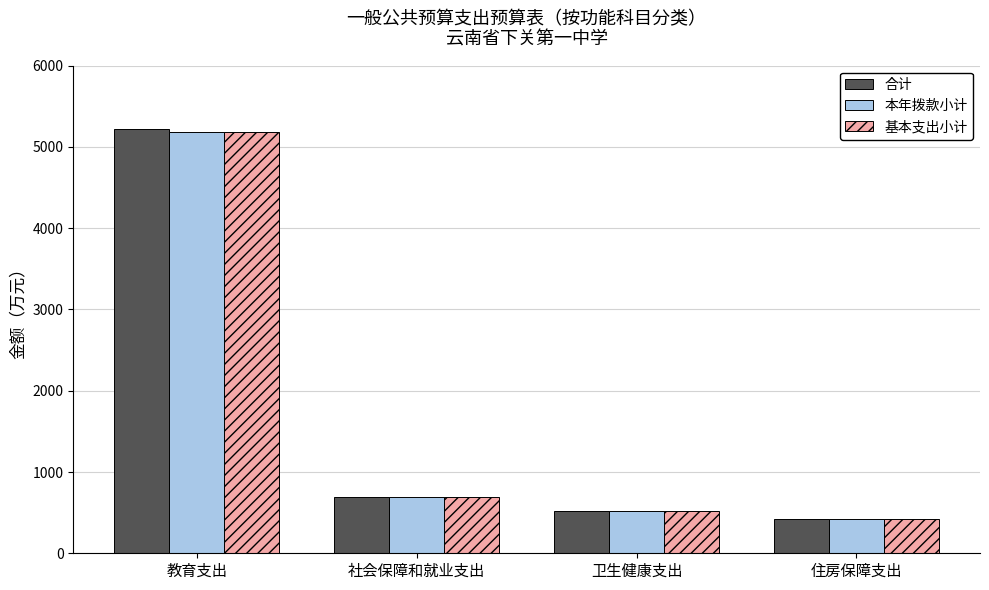

Which category has the highest value in the 本年拨款小计 series?

教育支出